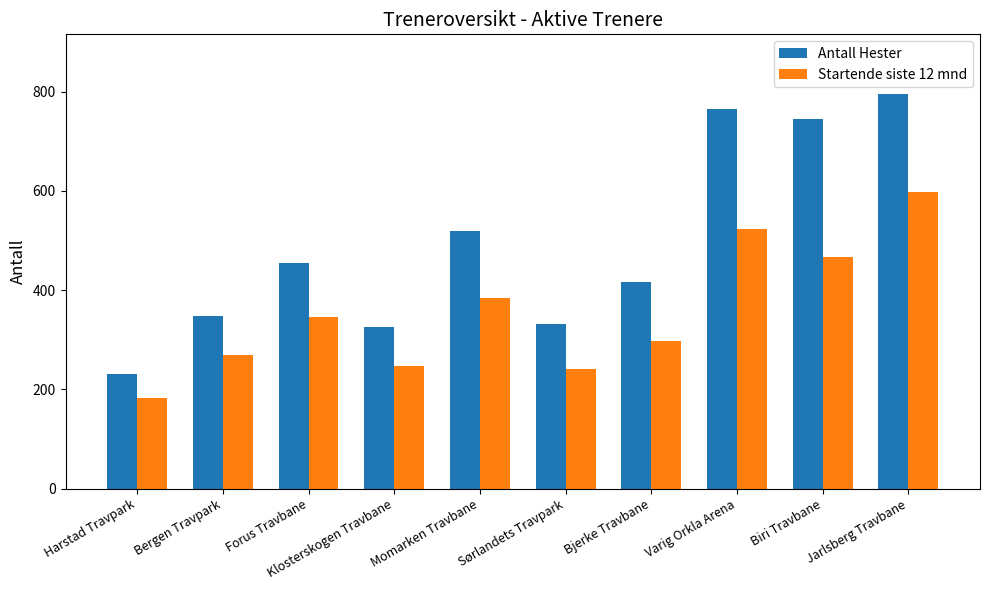

What is the spread (max minus min) of values at Bjerke Travbane?

119